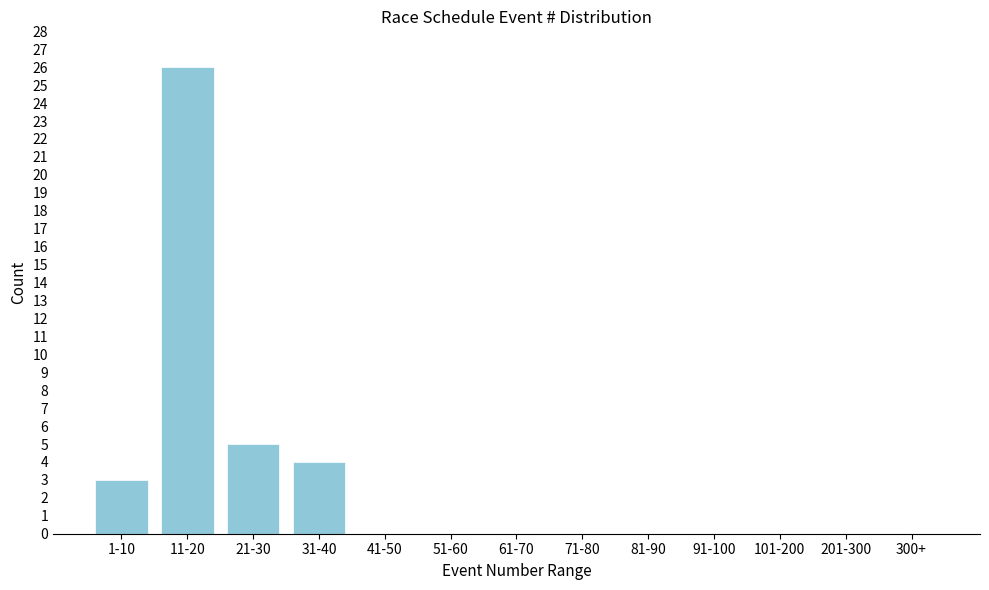

Reading right to left, what are all the values shown in this chart?

300+=0	201-300=0	101-200=0	91-100=0	81-90=0	71-80=0	61-70=0	51-60=0	41-50=0	31-40=4	21-30=5	11-20=26	1-10=3